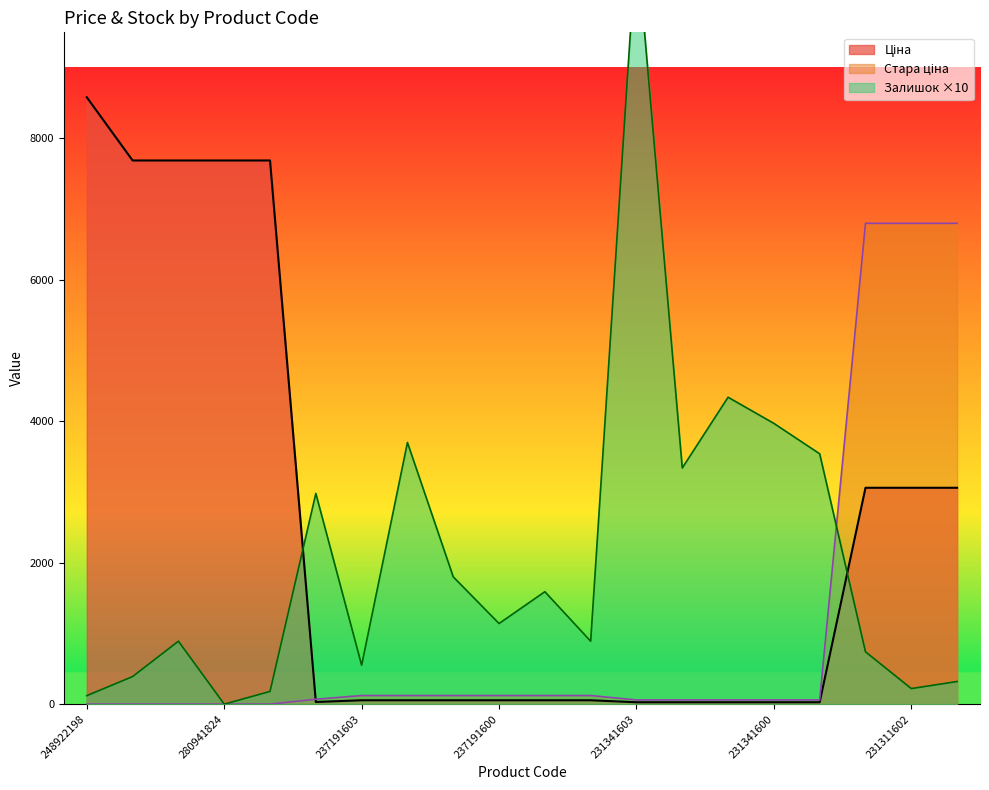

At which category is the sum across all series the highest?

231341603